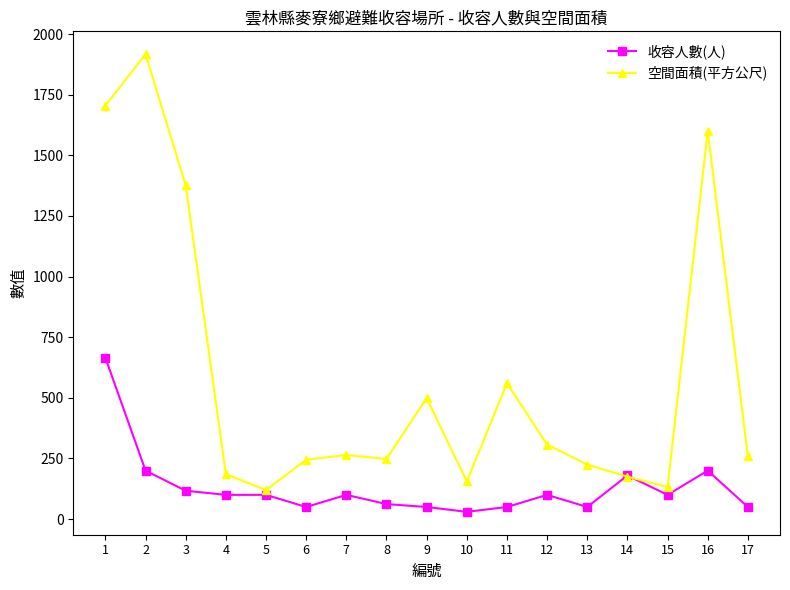

Where does the 空間面積(平方公尺) series first go above 258?

1